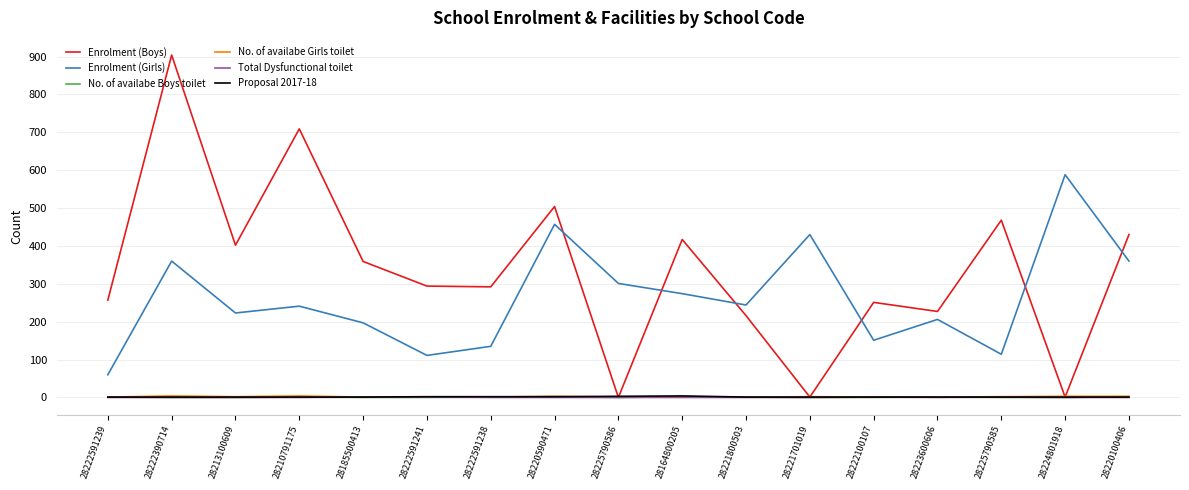

True or false: Enrolment (Girls) and Proposal 2017-18 cross at least once.

False